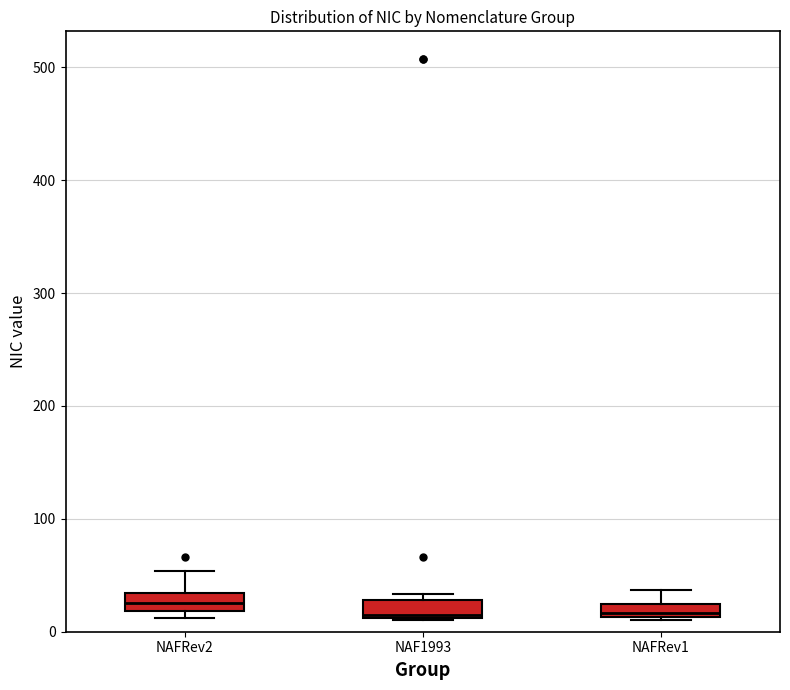

Where does the median line of the box for NAF1993 sit on the y-axis? The values are not printed on the chart, so give them approximately, as read against the axis.

20